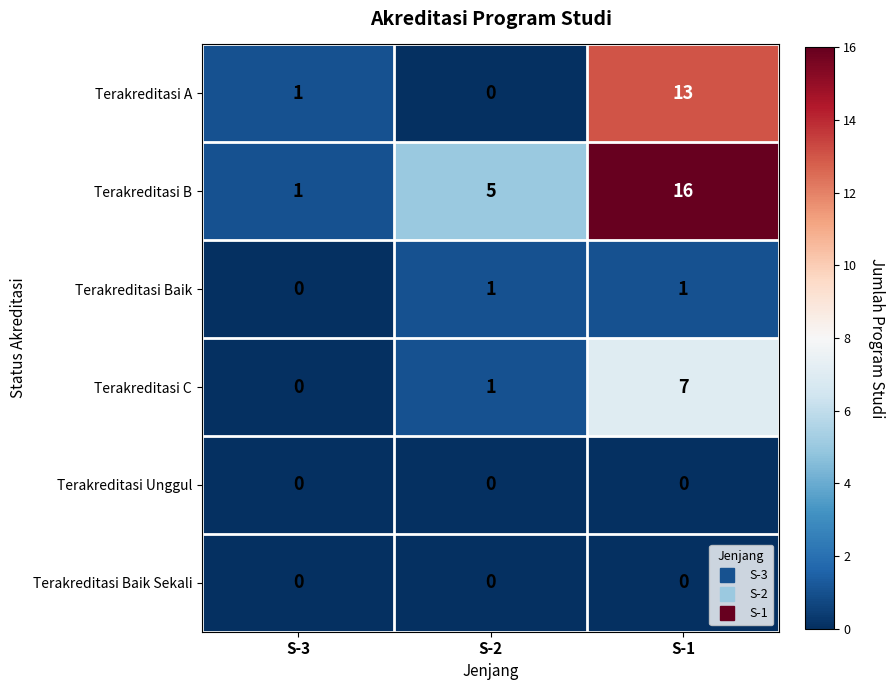

Count the number of categories in the chart.

3